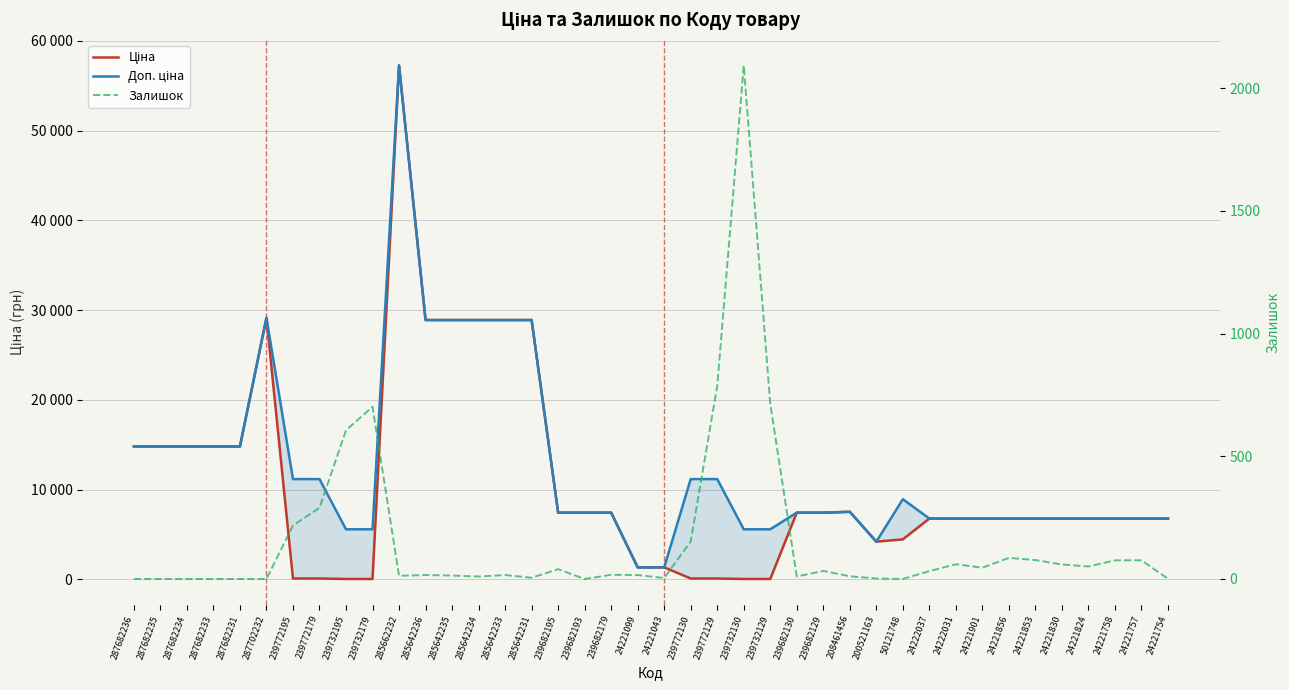

Is the value of Залишок at 239682130 greater than the value of Ціна at 24221824?

No